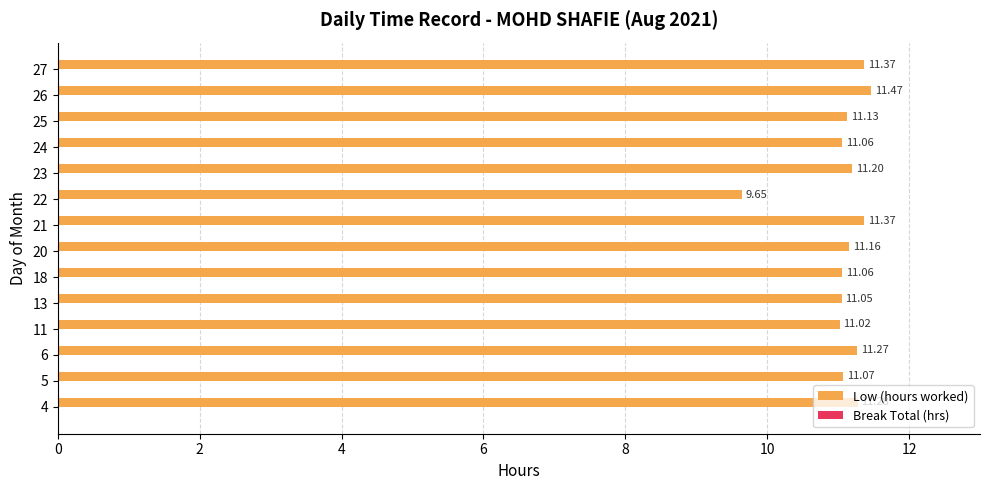

What is the sum of the values at 23 and 25?

22.3